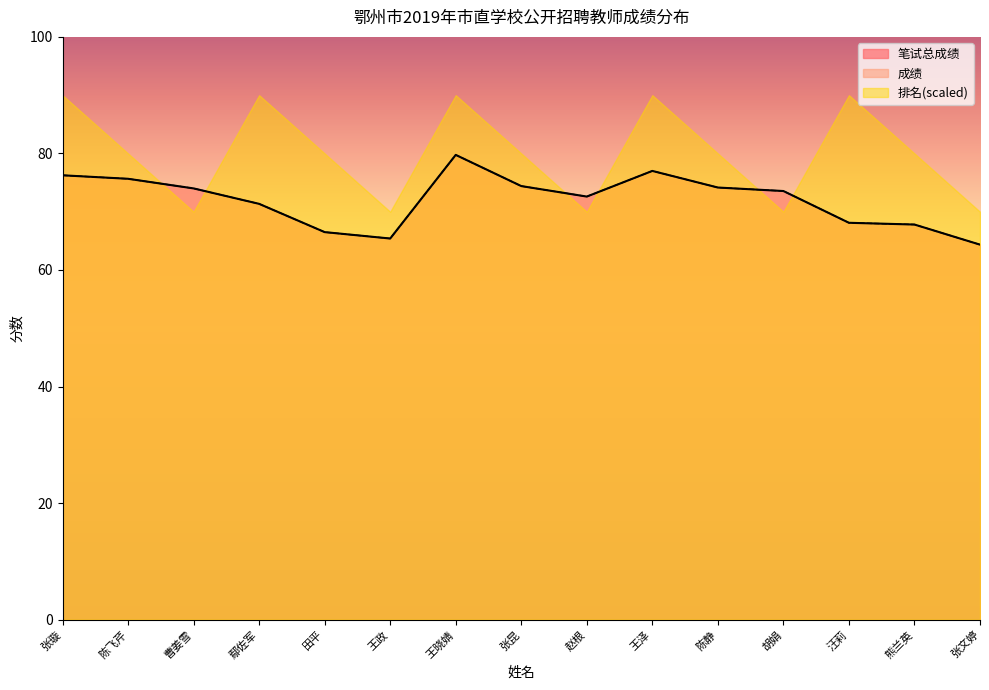

At which label does 成绩 reach its minimum?

张文婷